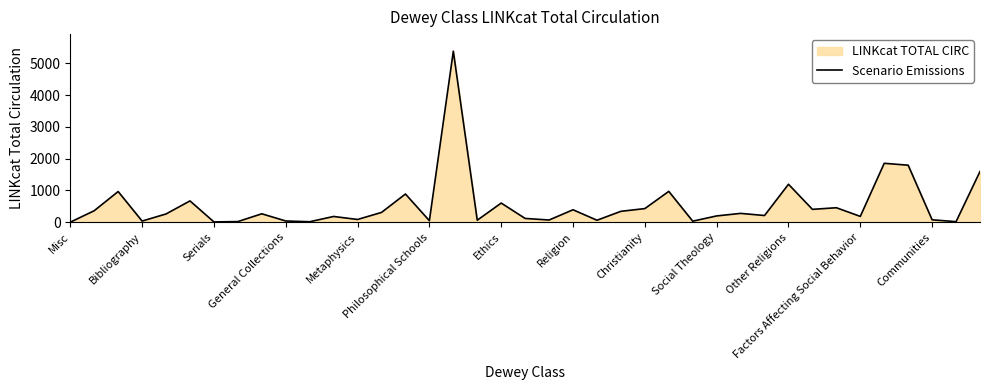

How many positive values are there?

38